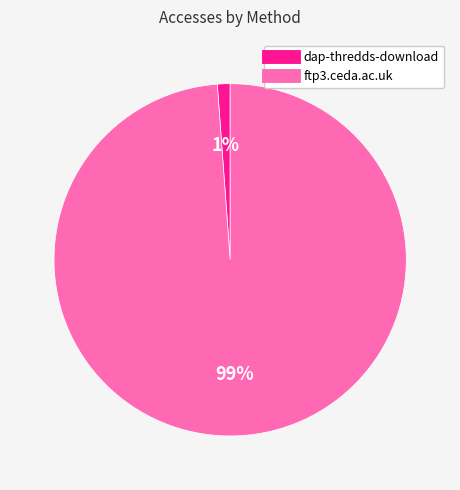

What is the smallest slice in the pie chart?

dap-thredds-download